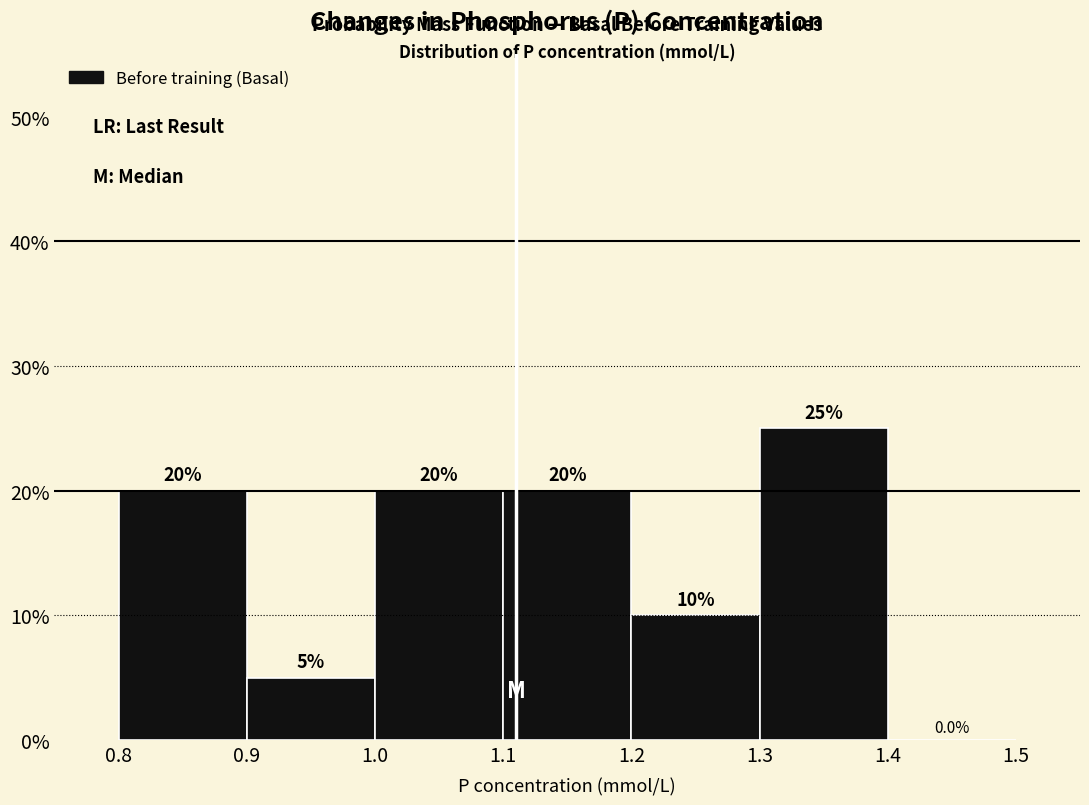

Reading left to right, transcribe this chart: for each bar, give the range it covers on the x-axis and its height.

0.8 to 0.9: 20.0
0.9 to 1.0: 5.0
1.0 to 1.1: 20.0
1.1 to 1.2: 20.0
1.2 to 1.3: 10.0
1.3 to 1.4: 25.0
1.4 to 1.5: 0.0